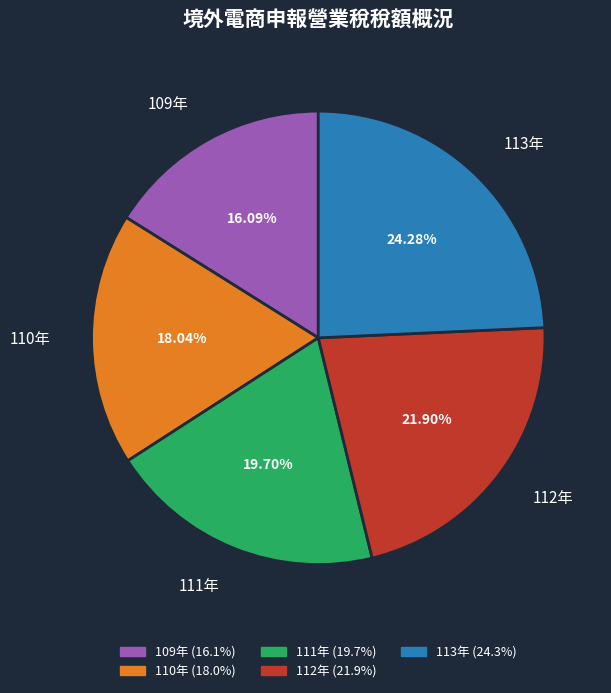

The 112年 slice represents 22% of the pie. True or false?

True